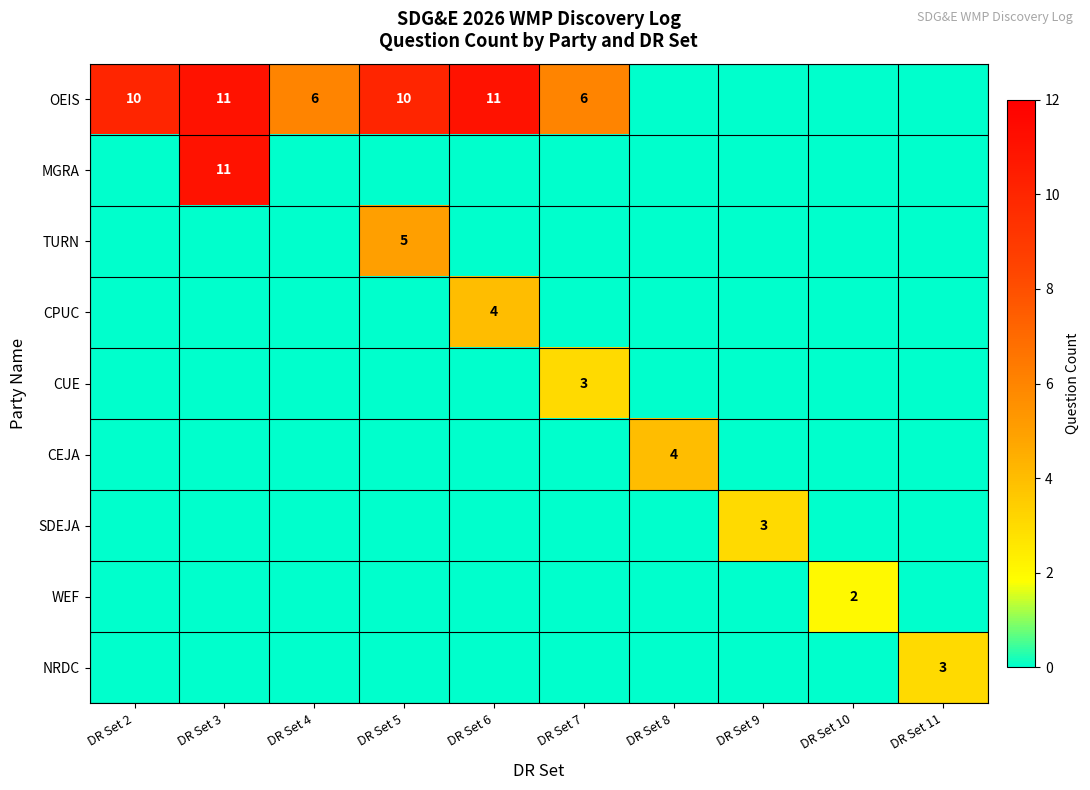

The OEIS series shows 2 at DR Set 4. True or false?

False